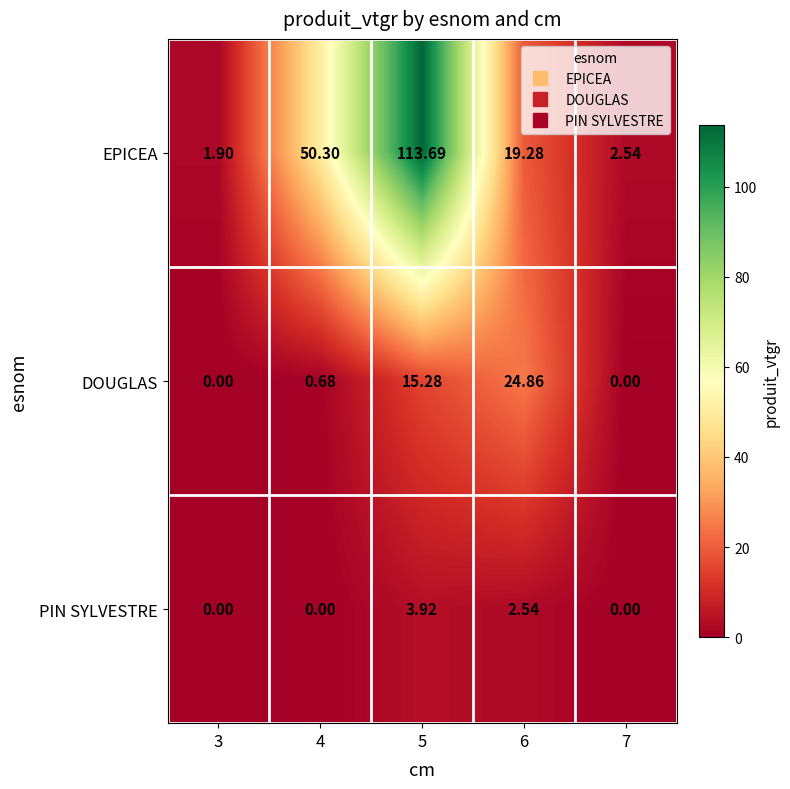

List the series in order of their peak value, highest first.

EPICEA, DOUGLAS, PIN SYLVESTRE